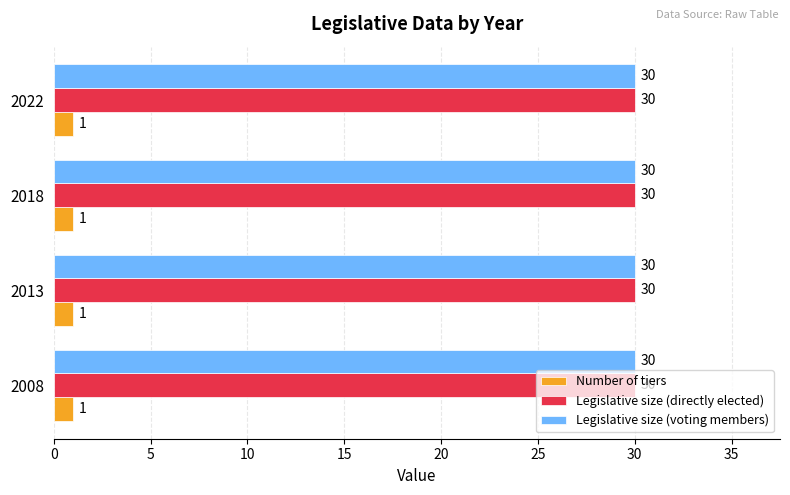

What is the total value across all series at 2013?

61